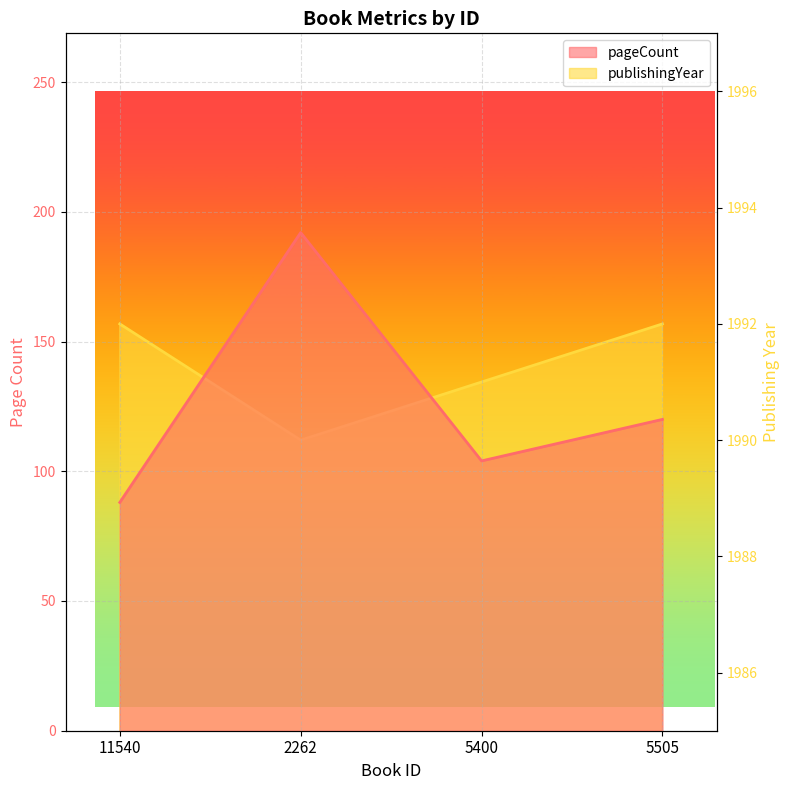

Which category has the lowest value in the pageCount series?

11540